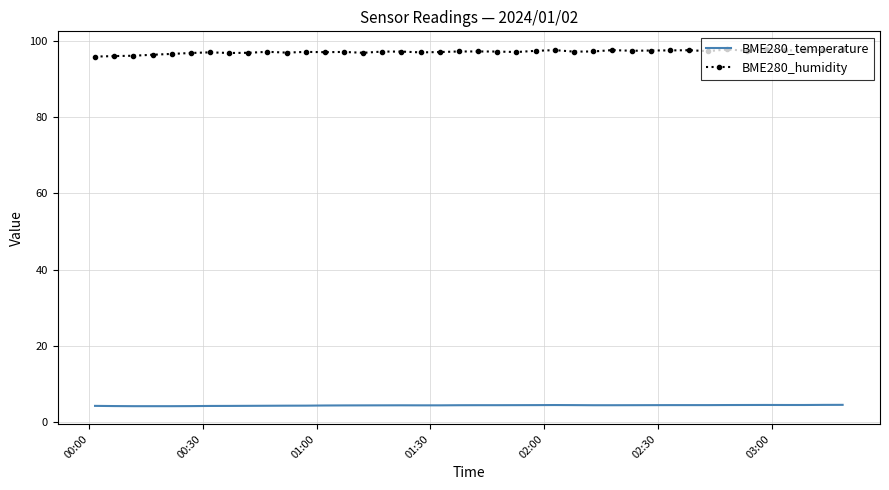

True or false: BME280_humidity and BME280_temperature intersect in this chart.

False